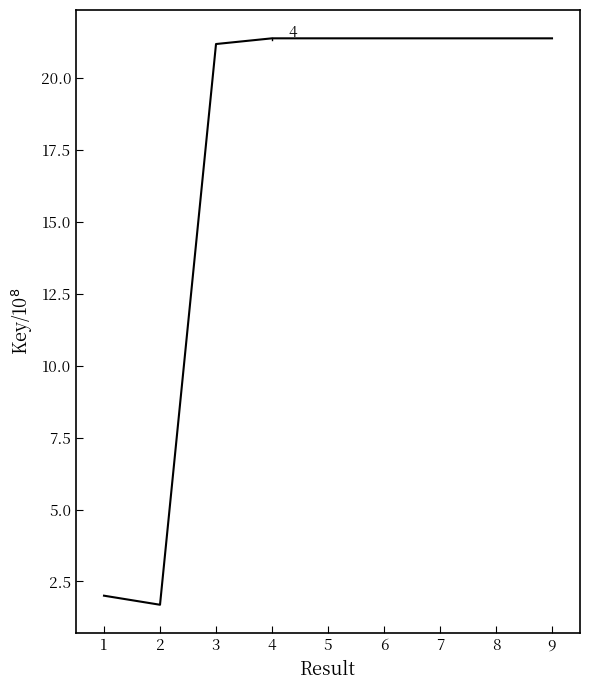

How many lines are shown in the chart?

1